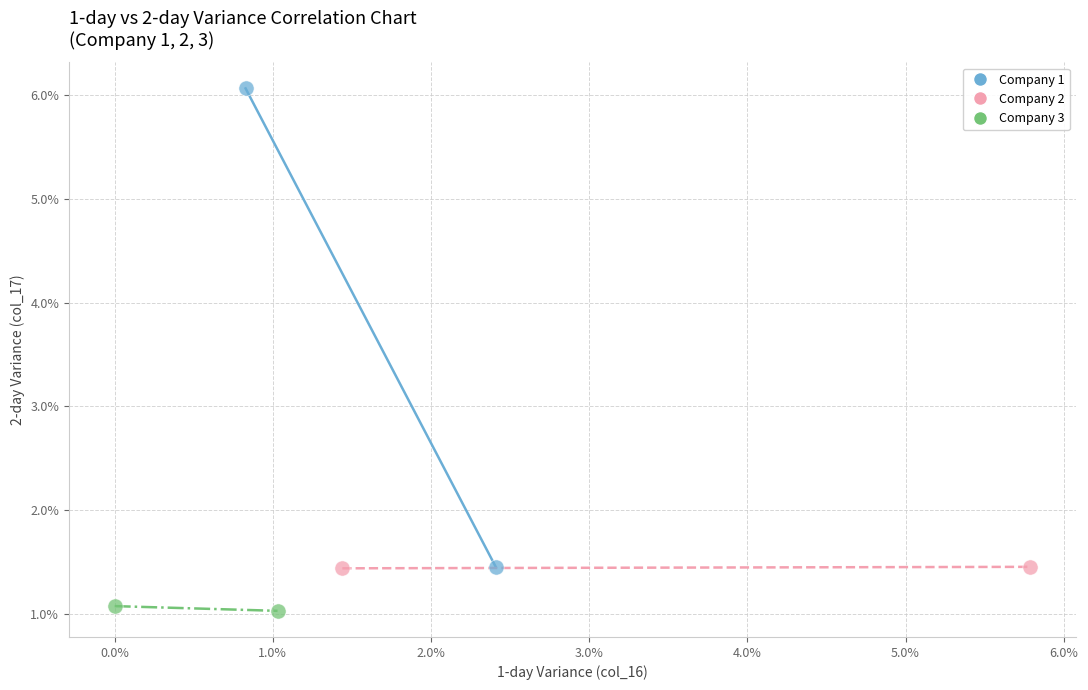

Which series reaches the maximum Y coordinate?

Company 1